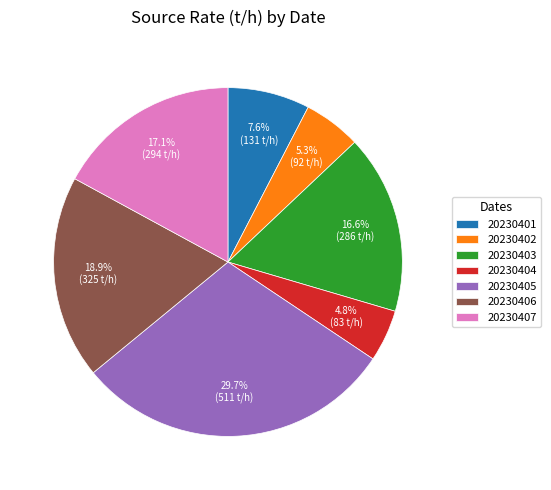

Which category has the biggest portion of the pie?

20230405